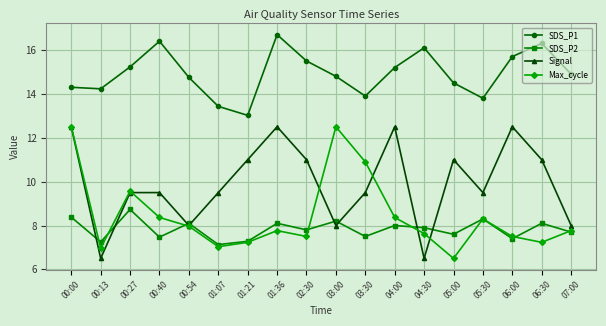

Count the number of categories in the chart.

18